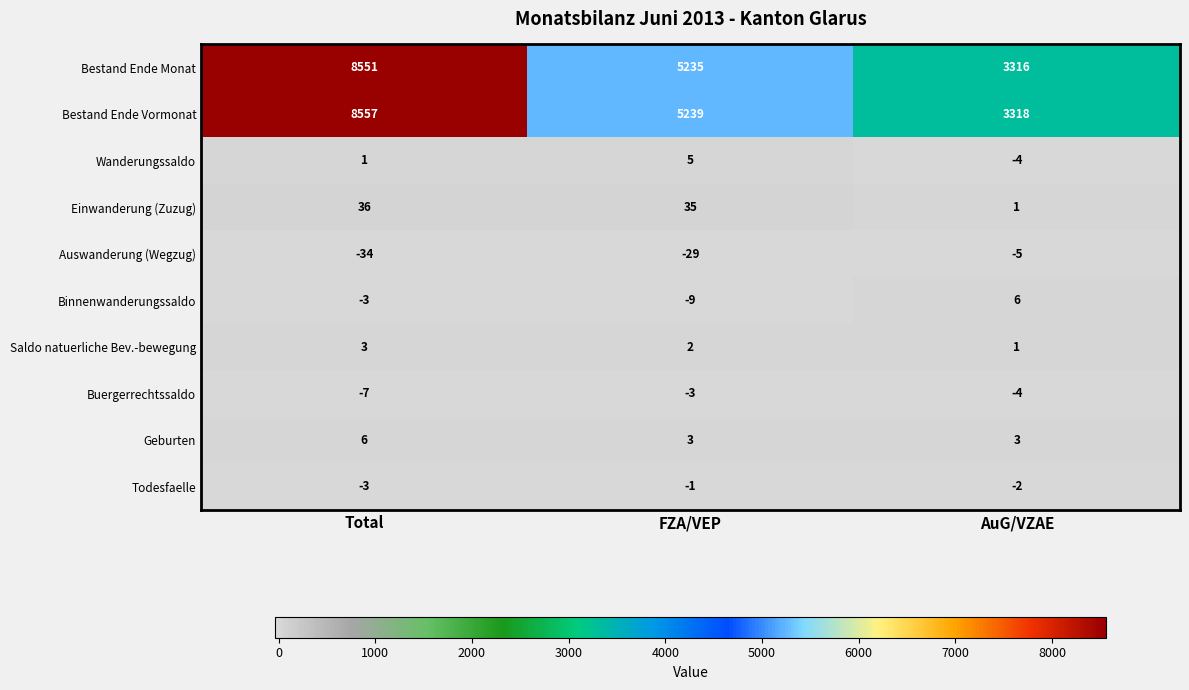

At which category is the sum across all series the highest?

Total